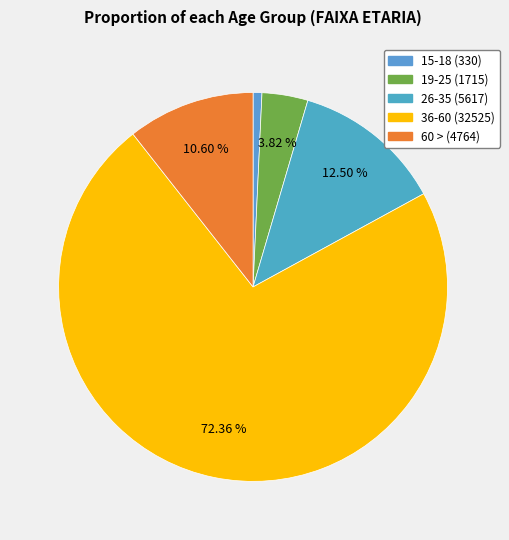

Between 26-35 and 60 >, which is larger?

26-35